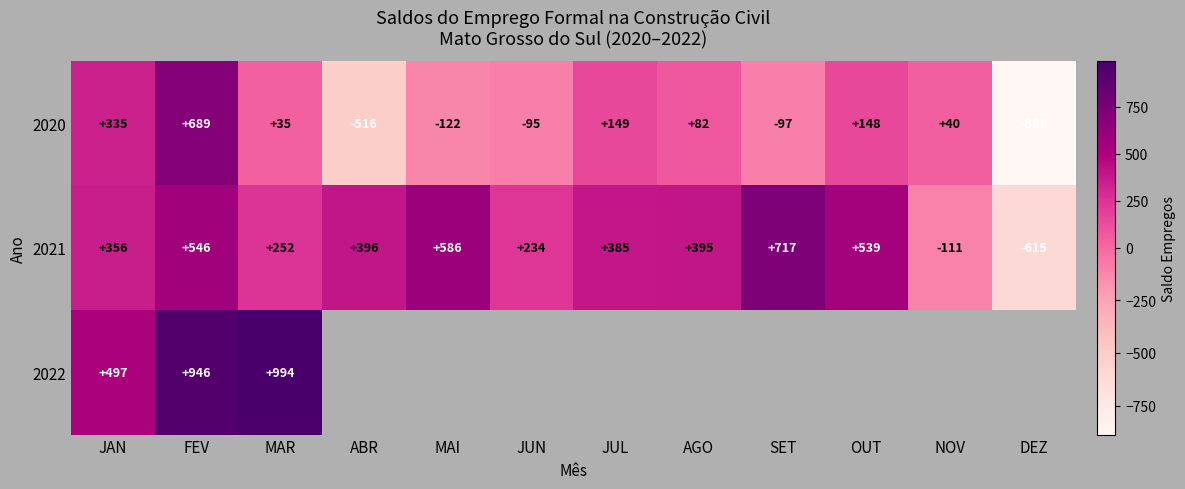

Which has a higher value, FEV or ABR?

FEV